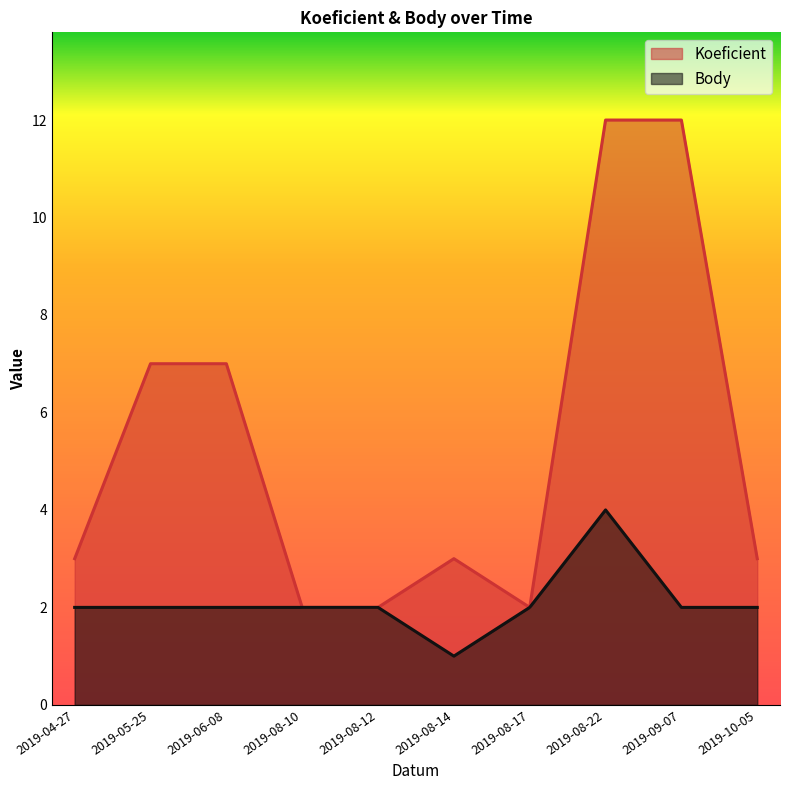

True or false: Body has more than 2 points higher than both neighbors.

False